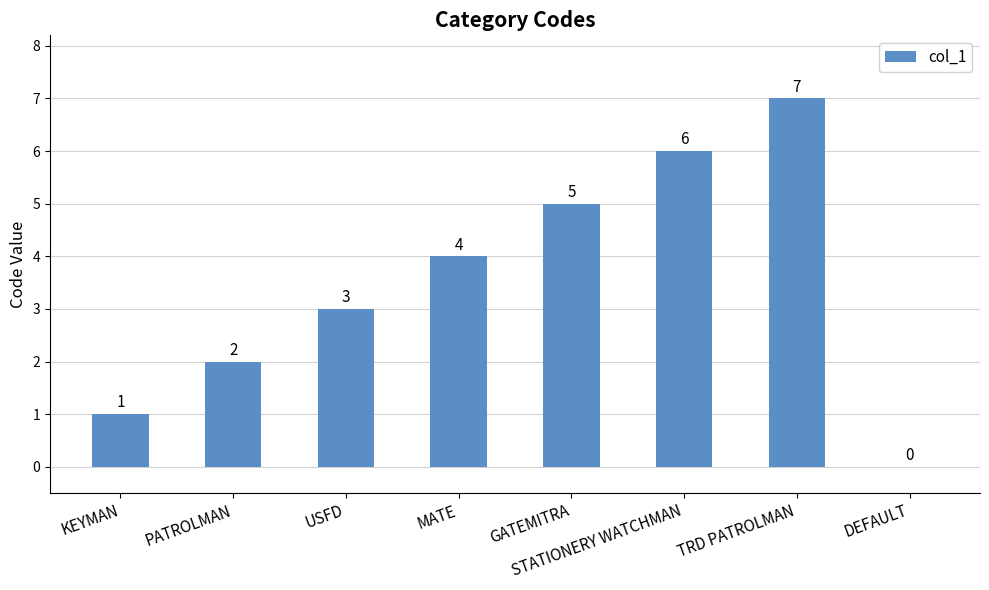

The chart shows a value of 8 at GATEMITRA. True or false?

False